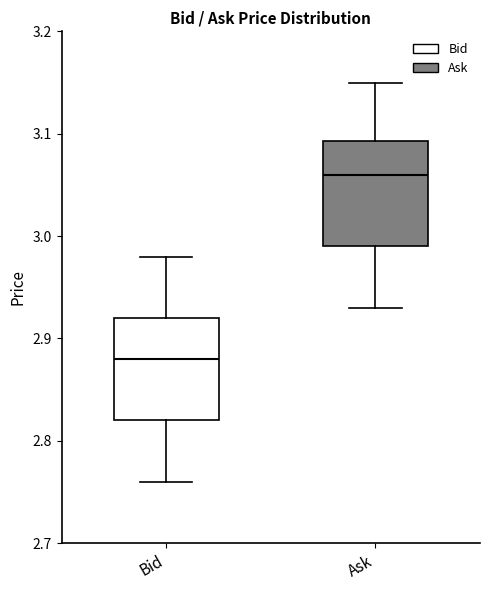

Where does the lower whisker of the box for Ask end on the y-axis? The values are not printed on the chart, so give them approximately, as read against the axis.

2.93